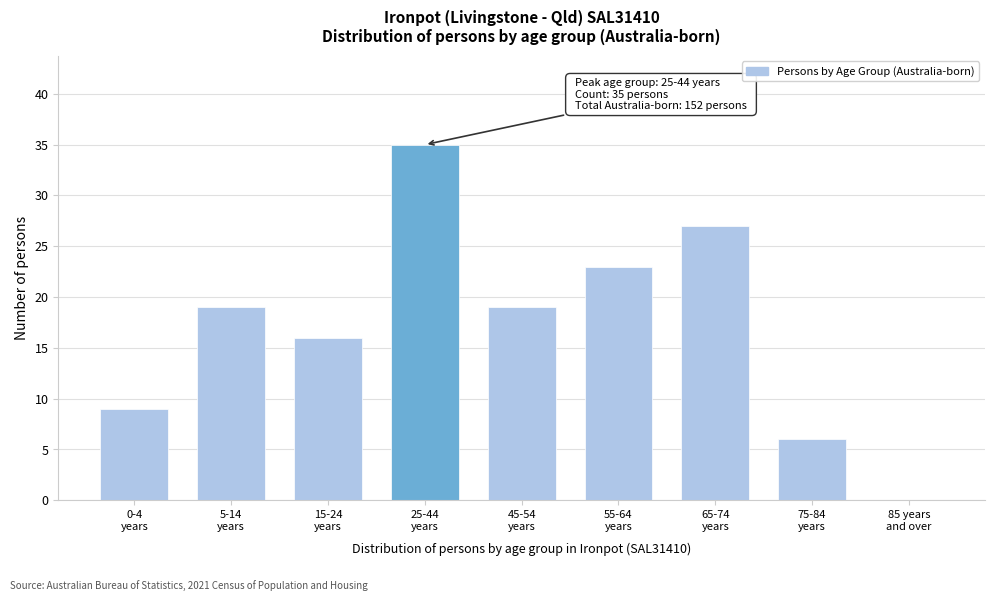

What is the greatest value displayed?

35